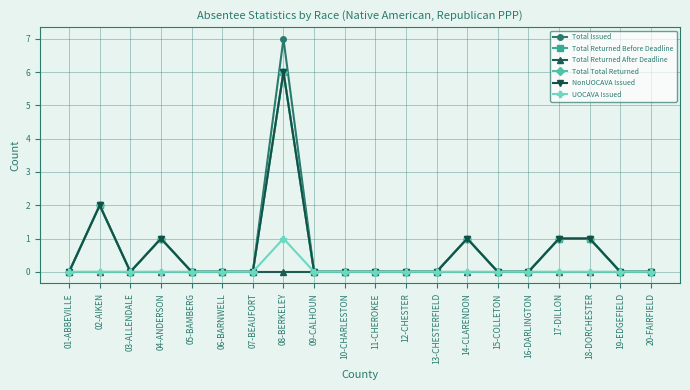

Reading right to left, transcribe all the data shown in this chart.

Total Issued: 20-FAIRFIELD=0	19-EDGEFIELD=0	18-DORCHESTER=1	17-DILLON=1	16-DARLINGTON=0	15-COLLETON=0	14-CLARENDON=1	13-CHESTERFIELD=0	12-CHESTER=0	11-CHEROKEE=0	10-CHARLESTON=0	09-CALHOUN=0	08-BERKELEY=7	07-BEAUFORT=0	06-BARNWELL=0	05-BAMBERG=0	04-ANDERSON=1	03-ALLENDALE=0	02-AIKEN=2	01-ABBEVILLE=0
Total Returned Before Deadline: 20-FAIRFIELD=0	19-EDGEFIELD=0	18-DORCHESTER=1	17-DILLON=1	16-DARLINGTON=0	15-COLLETON=0	14-CLARENDON=1	13-CHESTERFIELD=0	12-CHESTER=0	11-CHEROKEE=0	10-CHARLESTON=0	09-CALHOUN=0	08-BERKELEY=6	07-BEAUFORT=0	06-BARNWELL=0	05-BAMBERG=0	04-ANDERSON=1	03-ALLENDALE=0	02-AIKEN=2	01-ABBEVILLE=0
Total Returned After Deadline: 20-FAIRFIELD=0	19-EDGEFIELD=0	18-DORCHESTER=0	17-DILLON=0	16-DARLINGTON=0	15-COLLETON=0	14-CLARENDON=0	13-CHESTERFIELD=0	12-CHESTER=0	11-CHEROKEE=0	10-CHARLESTON=0	09-CALHOUN=0	08-BERKELEY=0	07-BEAUFORT=0	06-BARNWELL=0	05-BAMBERG=0	04-ANDERSON=0	03-ALLENDALE=0	02-AIKEN=0	01-ABBEVILLE=0
Total Total Returned: 20-FAIRFIELD=0	19-EDGEFIELD=0	18-DORCHESTER=1	17-DILLON=1	16-DARLINGTON=0	15-COLLETON=0	14-CLARENDON=1	13-CHESTERFIELD=0	12-CHESTER=0	11-CHEROKEE=0	10-CHARLESTON=0	09-CALHOUN=0	08-BERKELEY=6	07-BEAUFORT=0	06-BARNWELL=0	05-BAMBERG=0	04-ANDERSON=1	03-ALLENDALE=0	02-AIKEN=2	01-ABBEVILLE=0
NonUOCAVA Issued: 20-FAIRFIELD=0	19-EDGEFIELD=0	18-DORCHESTER=1	17-DILLON=1	16-DARLINGTON=0	15-COLLETON=0	14-CLARENDON=1	13-CHESTERFIELD=0	12-CHESTER=0	11-CHEROKEE=0	10-CHARLESTON=0	09-CALHOUN=0	08-BERKELEY=6	07-BEAUFORT=0	06-BARNWELL=0	05-BAMBERG=0	04-ANDERSON=1	03-ALLENDALE=0	02-AIKEN=2	01-ABBEVILLE=0
UOCAVA Issued: 20-FAIRFIELD=0	19-EDGEFIELD=0	18-DORCHESTER=0	17-DILLON=0	16-DARLINGTON=0	15-COLLETON=0	14-CLARENDON=0	13-CHESTERFIELD=0	12-CHESTER=0	11-CHEROKEE=0	10-CHARLESTON=0	09-CALHOUN=0	08-BERKELEY=1	07-BEAUFORT=0	06-BARNWELL=0	05-BAMBERG=0	04-ANDERSON=0	03-ALLENDALE=0	02-AIKEN=0	01-ABBEVILLE=0